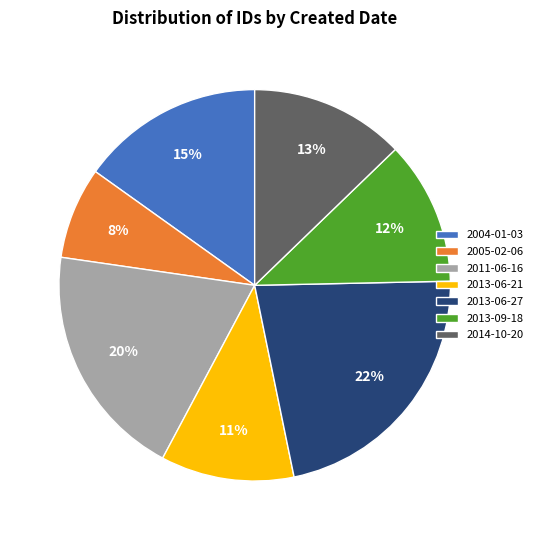

Does any single category account for the majority?

No